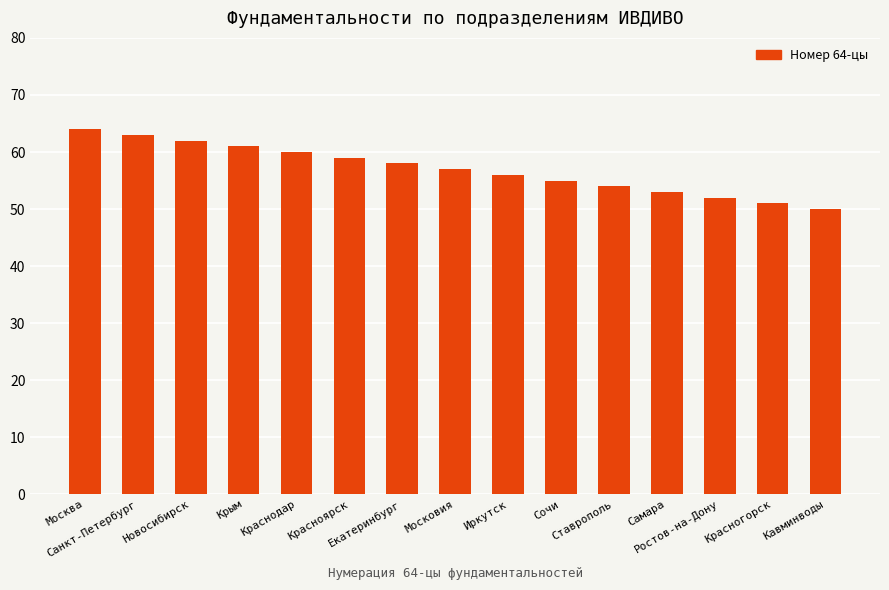

Is it true that the value at Санкт-Петербург is 63?

True